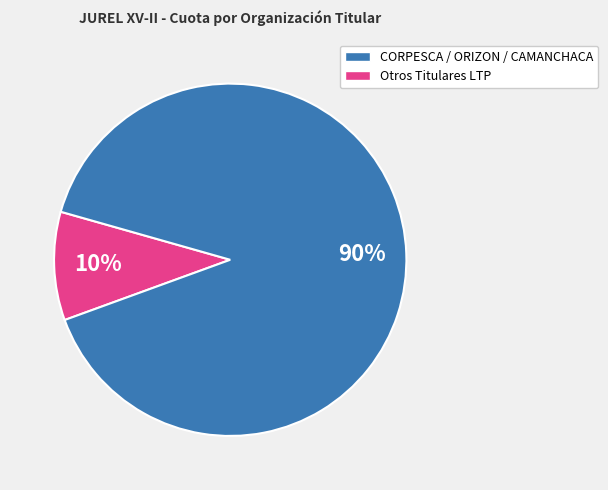

Does any single category account for the majority?

Yes